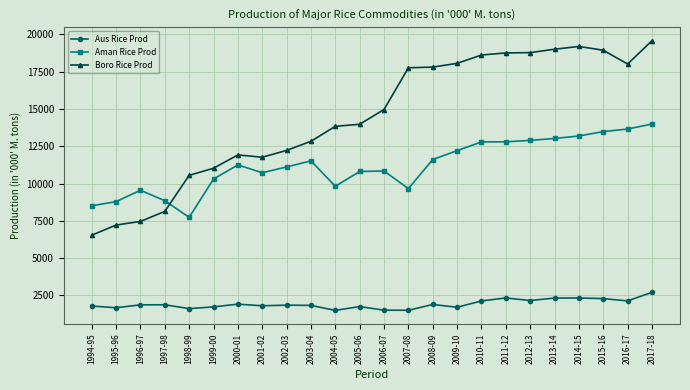

True or false: Aman Rice Prod has more than 1 points higher than both neighbors.

True